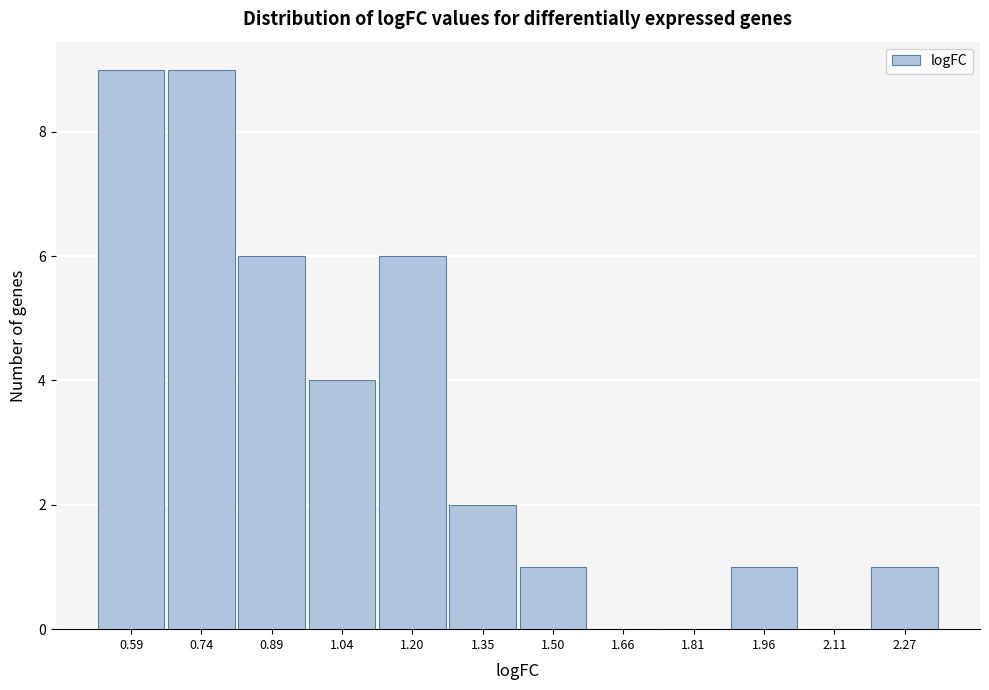

Reading right to left, what are all the values shown in this chart?

2.27=1	2.11=0	1.96=1	1.81=0	1.66=0	1.50=1	1.35=2	1.20=6	1.04=4	0.89=6	0.74=9	0.59=9